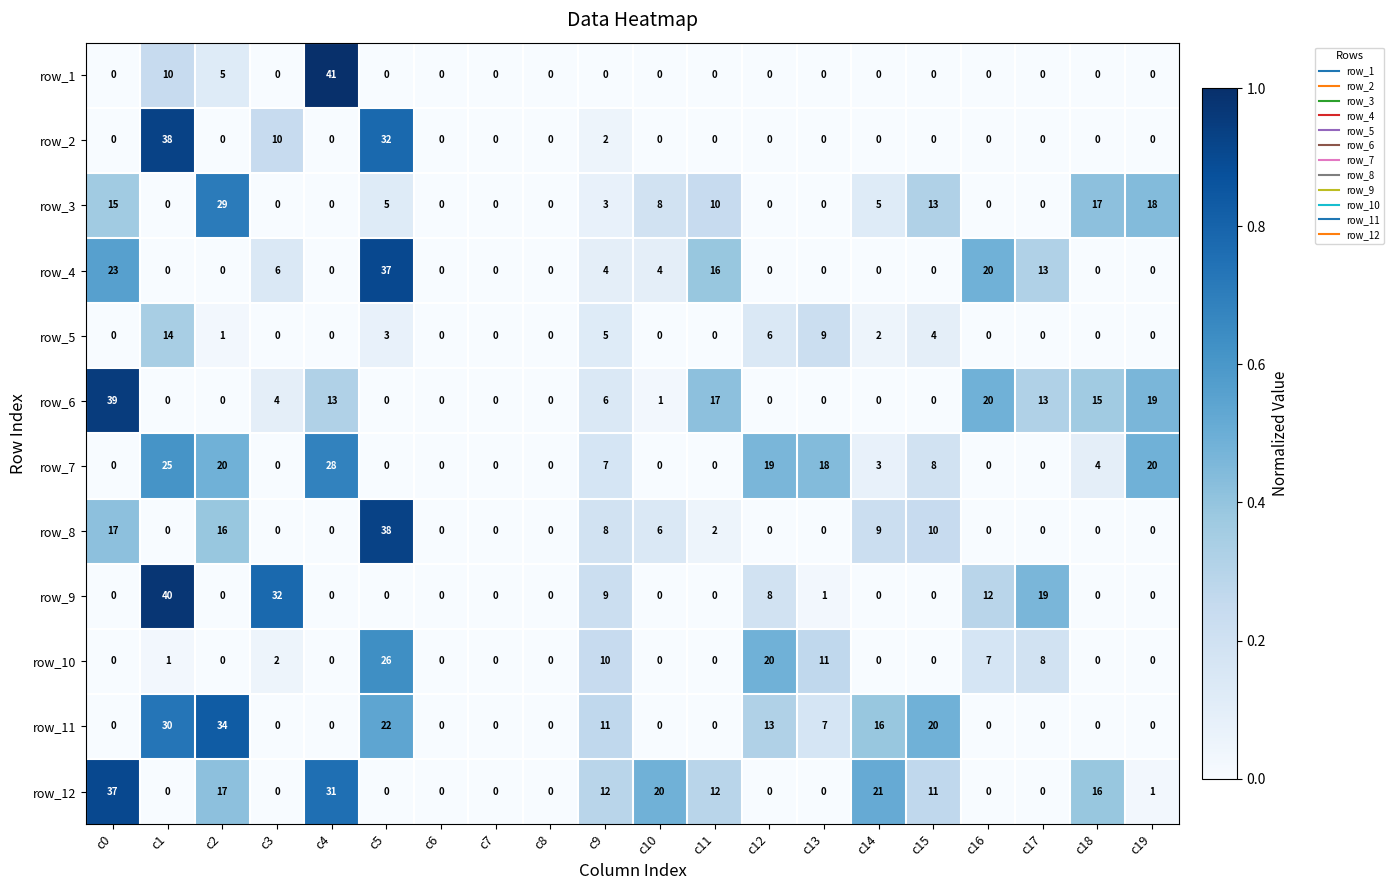

At which category is the sum across all series the highest?

c5